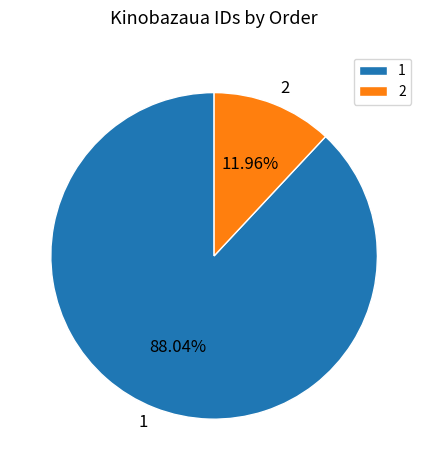

Is it true that 1 is 99% of the pie?

False